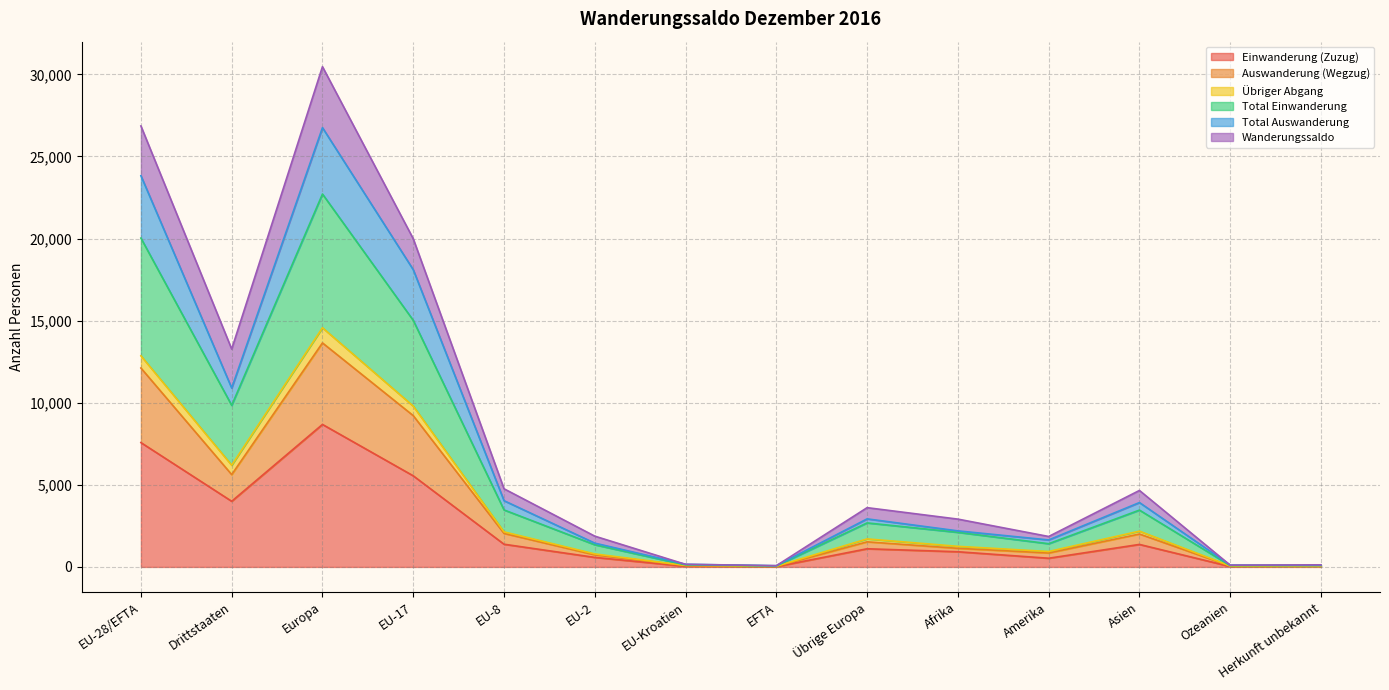

What is the maximum value for Einwanderung (Zuzug)?

8679